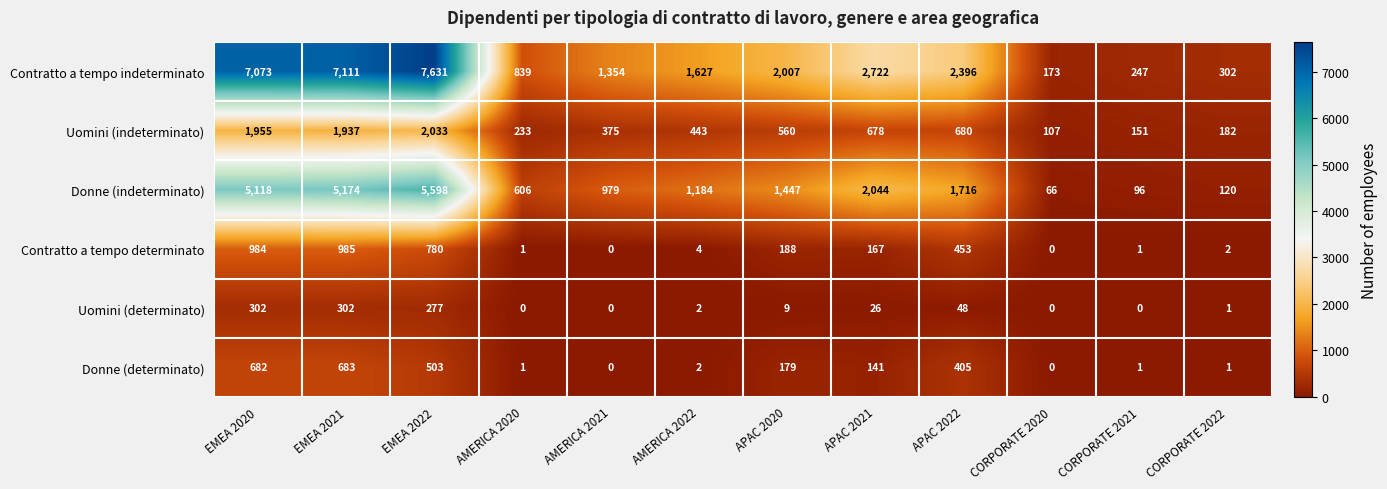

What is the maximum value shown in the chart?

7631